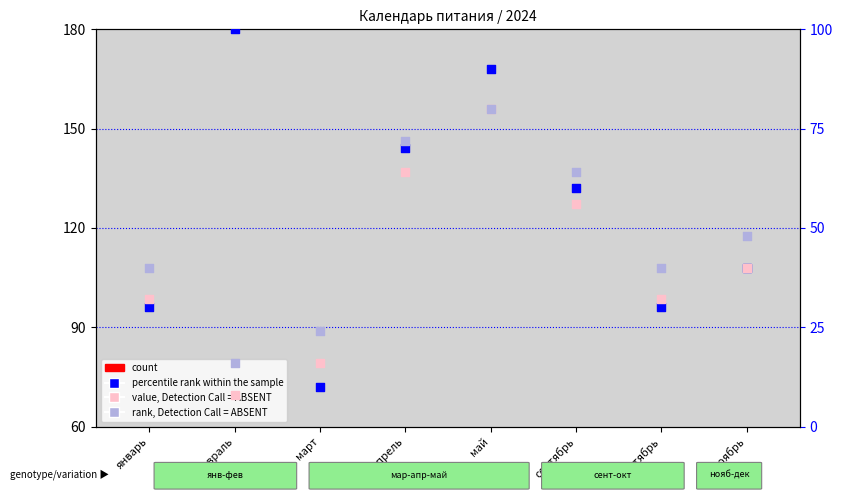

At which category is the sum across all series the highest?

май